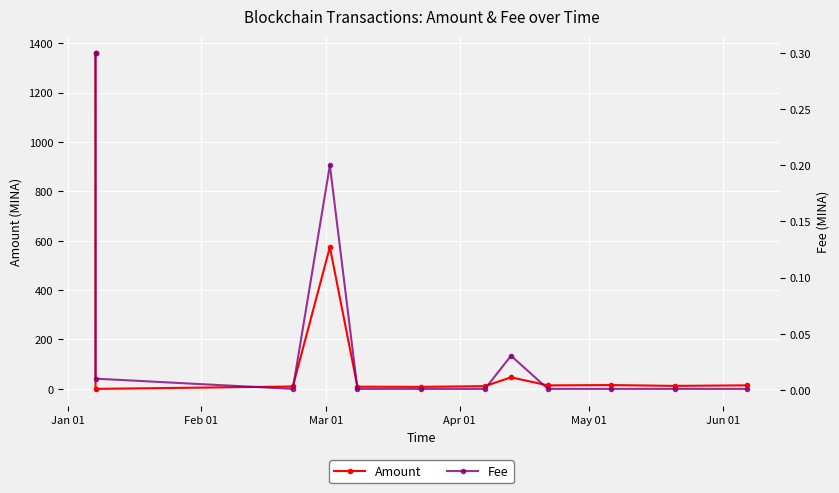

How many lines are shown in the chart?

2